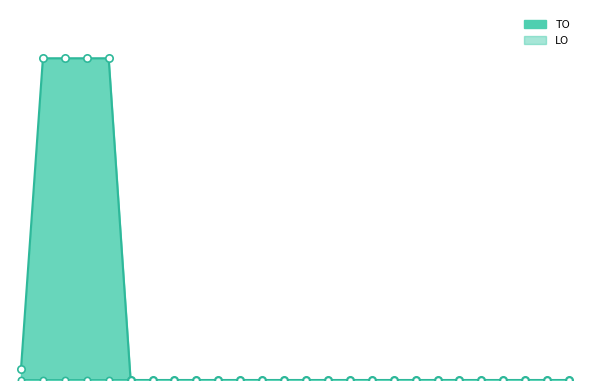

Between 2023 Opmaak ontwerp and 2022 2de aanpassing goedgekeurd, which is larger?

2023 Opmaak ontwerp